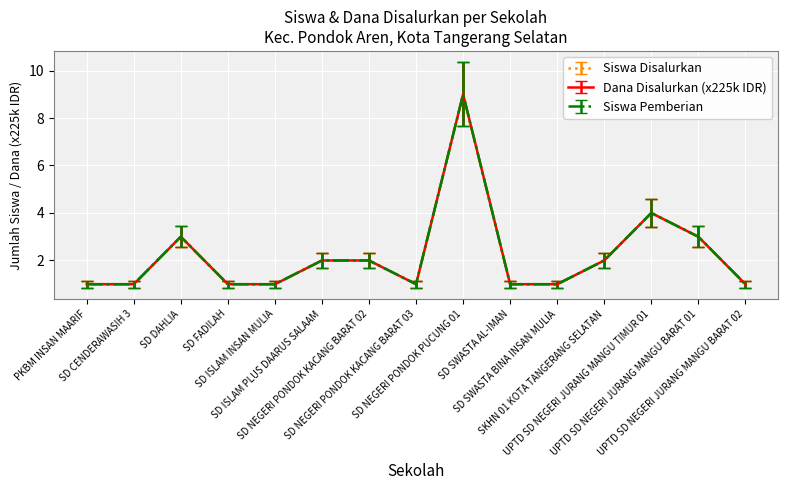

Which label corresponds to the largest value in the chart?

SD NEGERI PONDOK PUCUNG 01